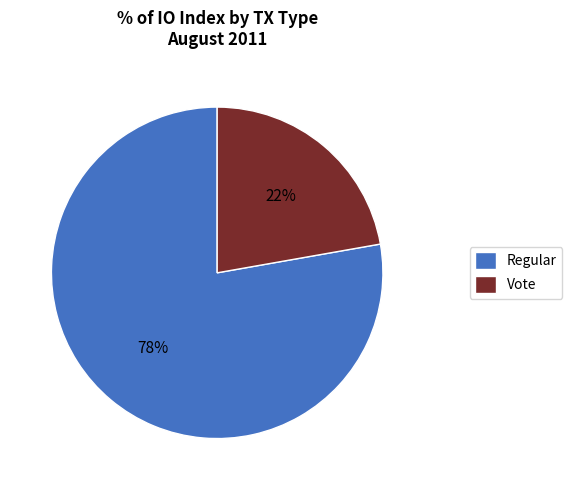

Do Vote and Regular together represent more than half of the pie?

Yes